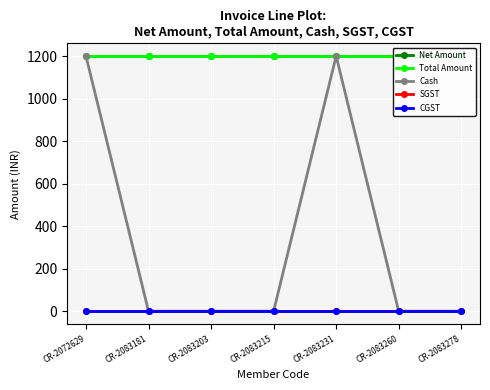

What is the total value across all series at CR-2083231?

3600